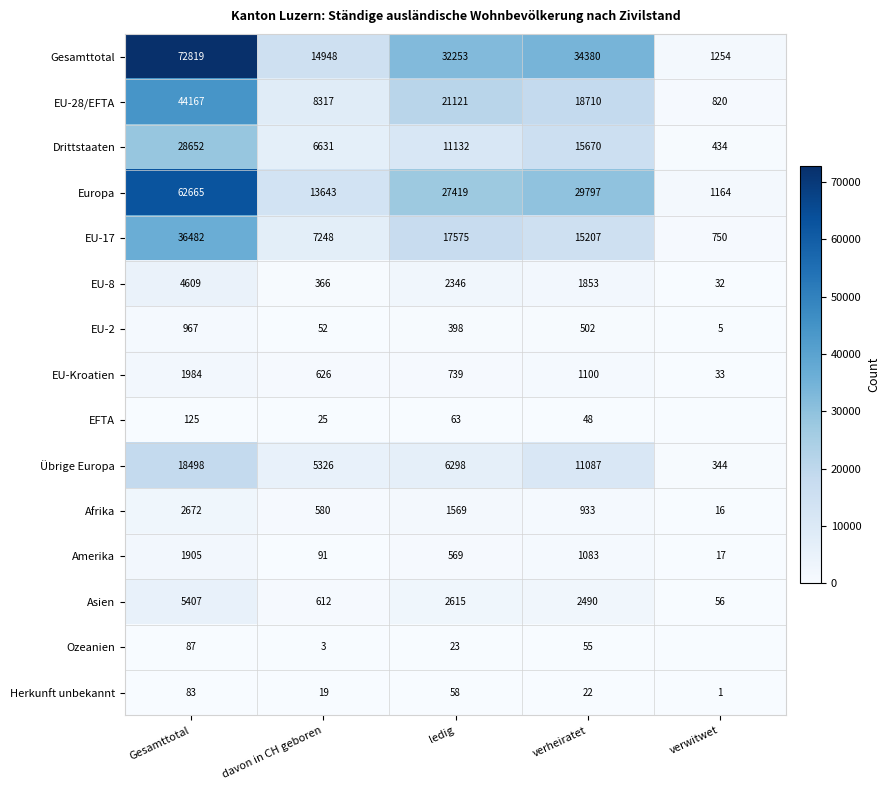

Is the value of EFTA at Gesamttotal greater than the value of EU-8 at ledig?

No